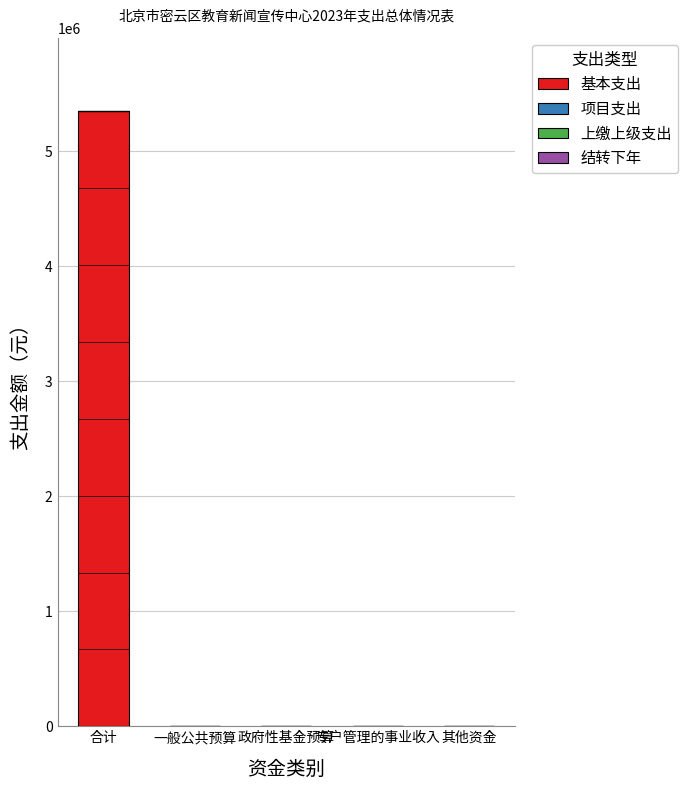

Where is 上缴上级支出 nearest to the value 0?

合计